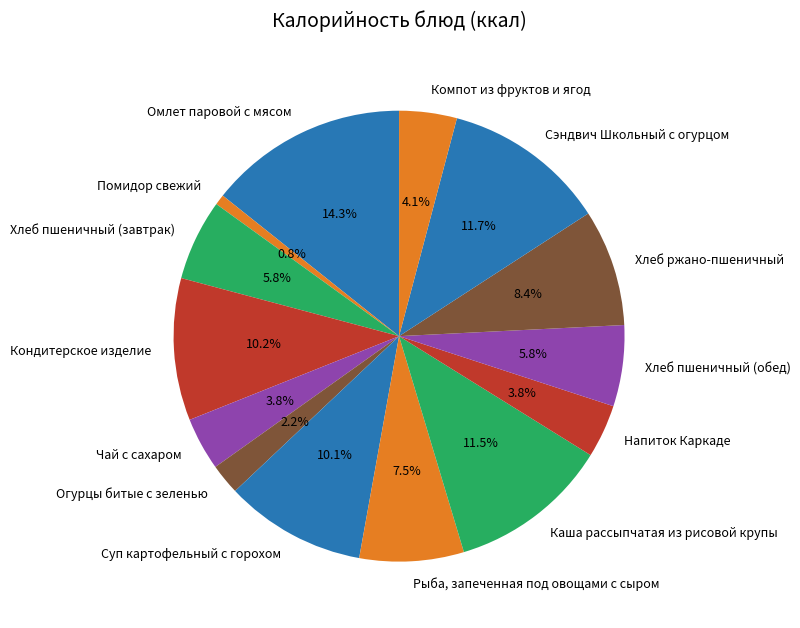

Is there a majority slice in this chart?

No